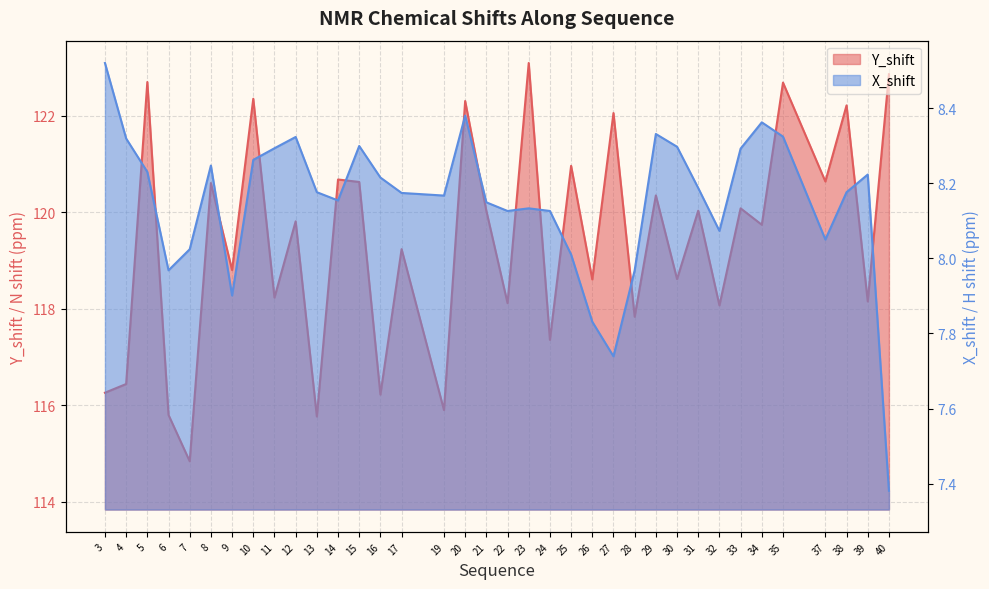

How many distinct data groups are displayed?

2